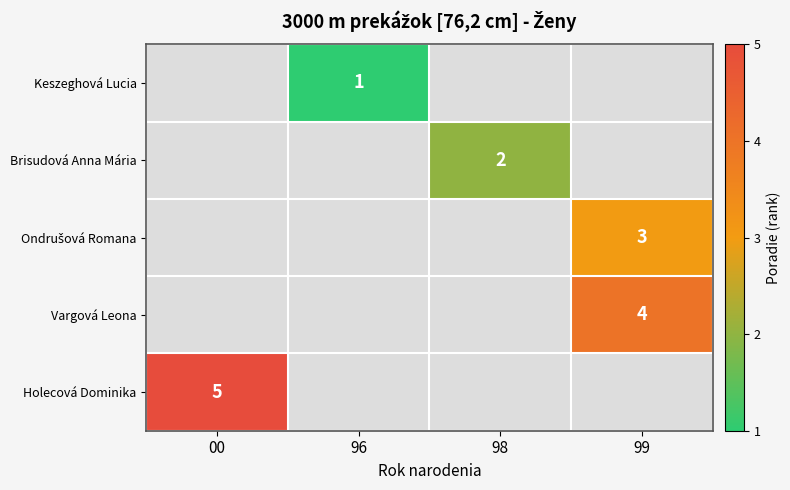

The Keszeghová Lucia series shows 1 at 96. True or false?

True